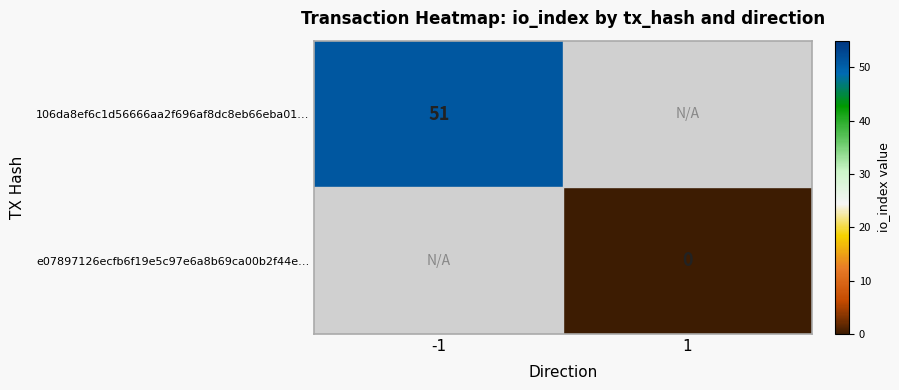

True or false: 106da8ef6c1d56666aa2f696af8dc8eb66eba01… has a value of 51 at -1.

True